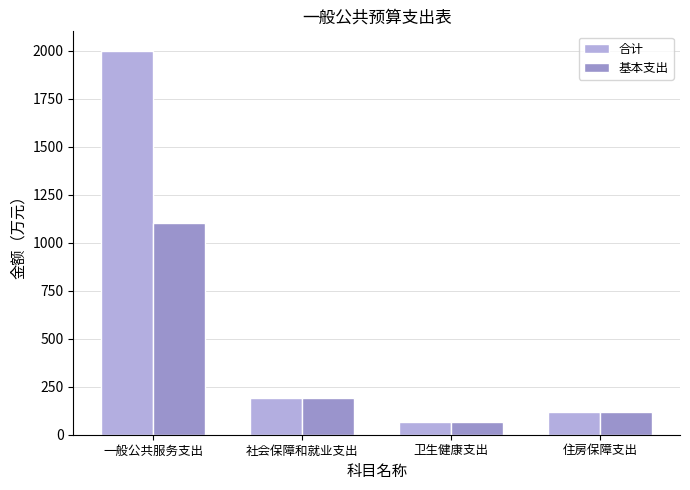

What is the sum of the 合计 values at 卫生健康支出 and 住房保障支出?

185.7